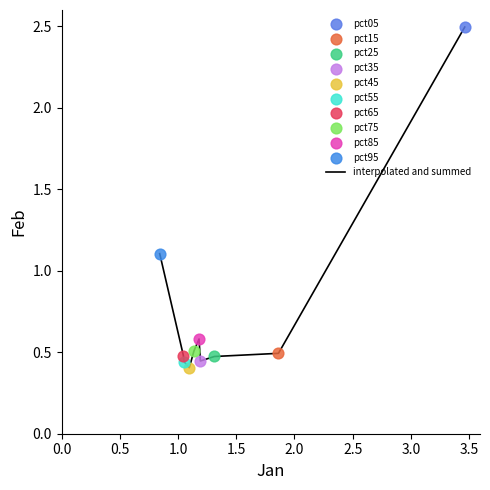

What is the difference between the maximum and minimum values?

2.1